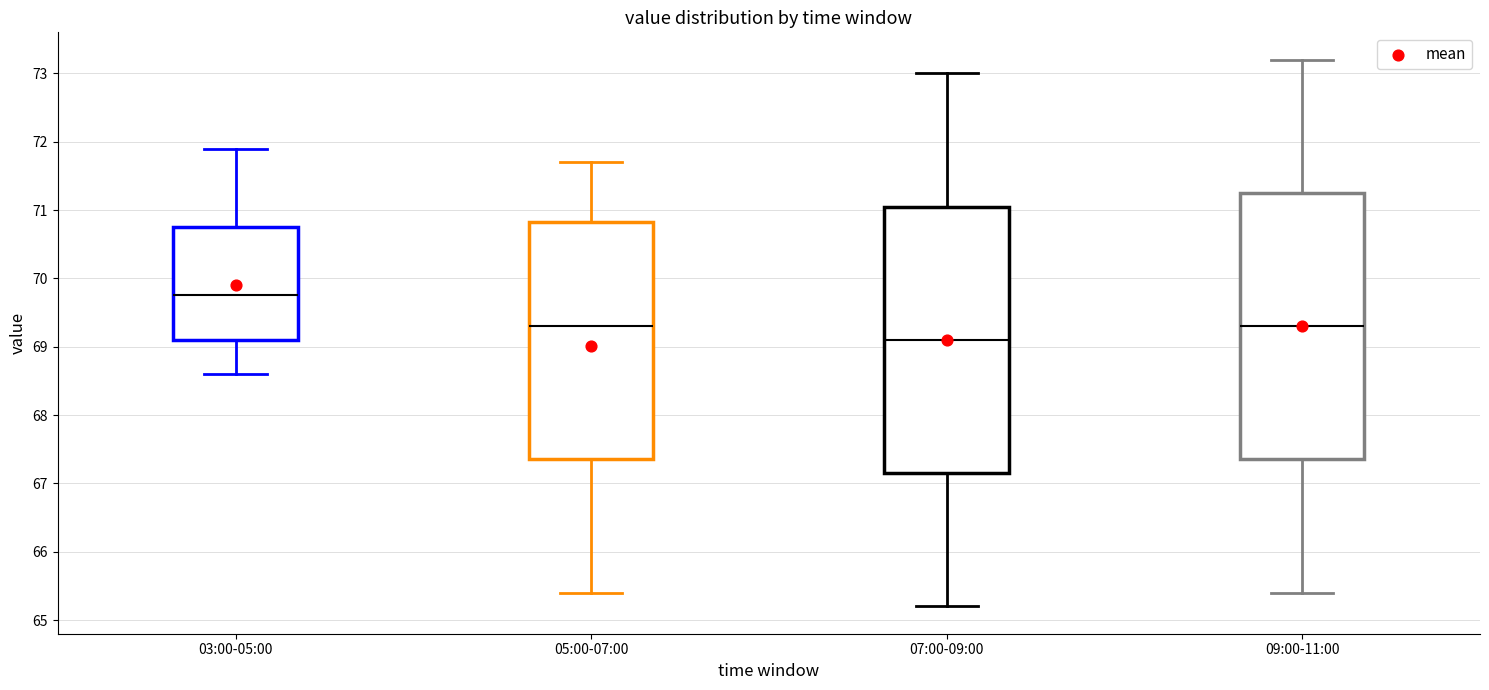

Reading left to right, transcribe this box plot: for each box, give where its median line is, the range the box spans, and where its two whiskers end, as read against the y-axis. The values are not printed on the chart, so give them approximately, as read against the axis.

03:00-05:00: median 69.8, box 69.1 to 70.8, whiskers 68.6 to 71.9
05:00-07:00: median 69.3, box 67.4 to 70.8, whiskers 65.4 to 71.7
07:00-09:00: median 69.1, box 67.2 to 71.1, whiskers 65.2 to 73.0
09:00-11:00: median 69.3, box 67.4 to 71.3, whiskers 65.4 to 73.2